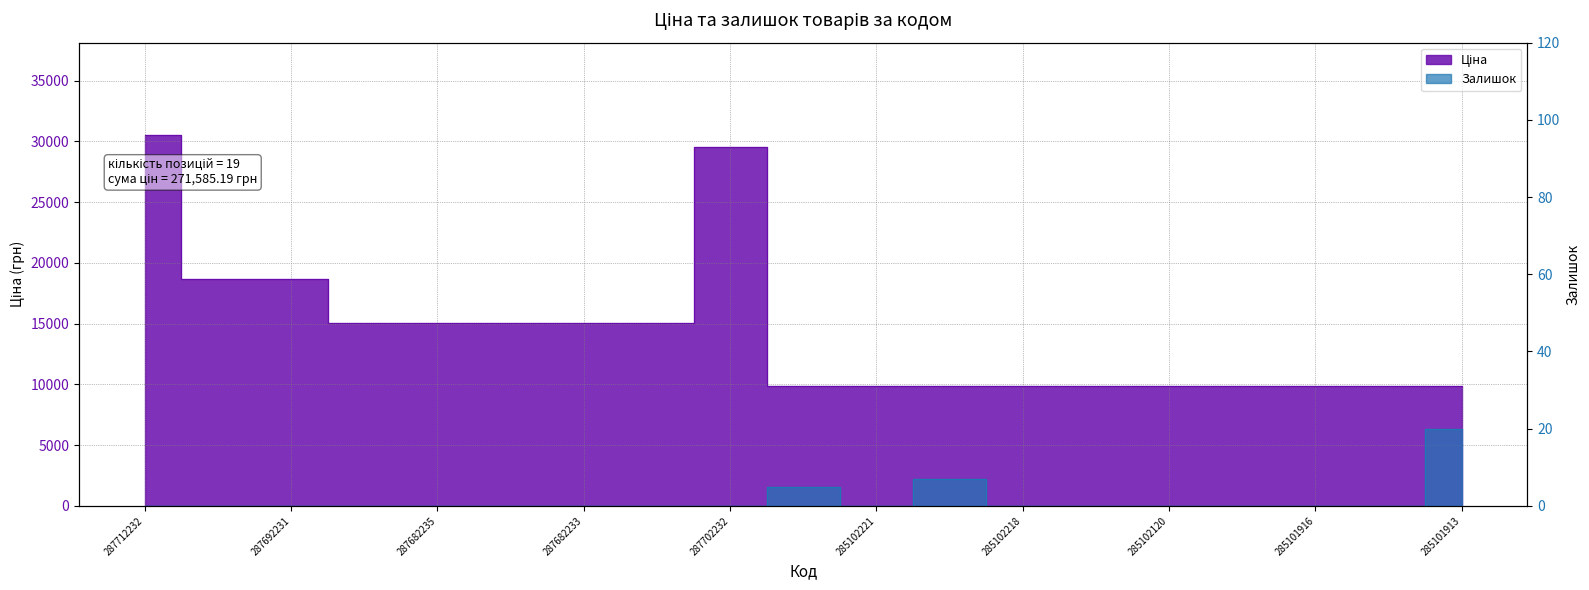

Which series has the largest total across all categories?

Ціна